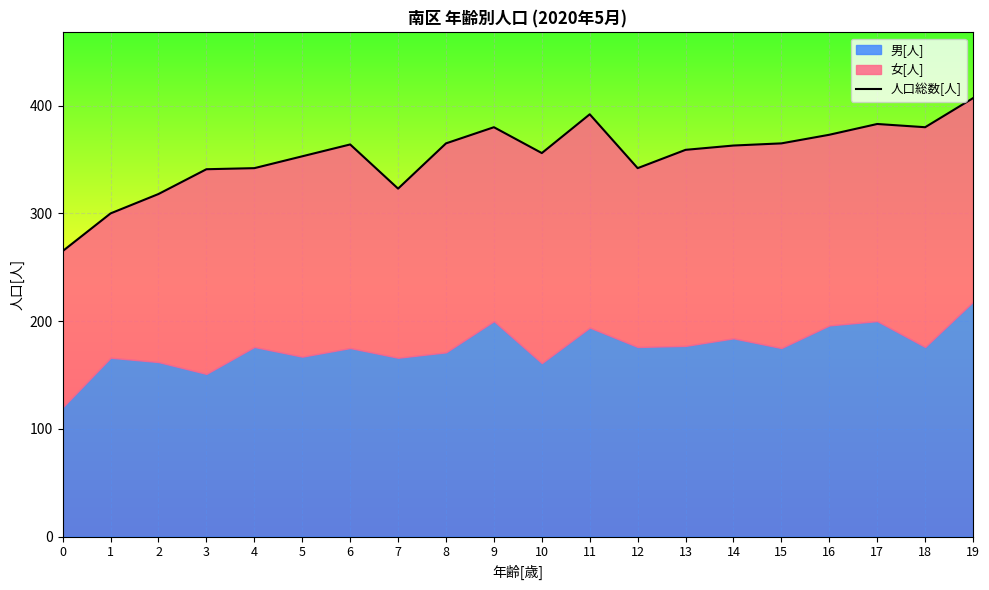

Read the value at 7, to the nearest 5.

325